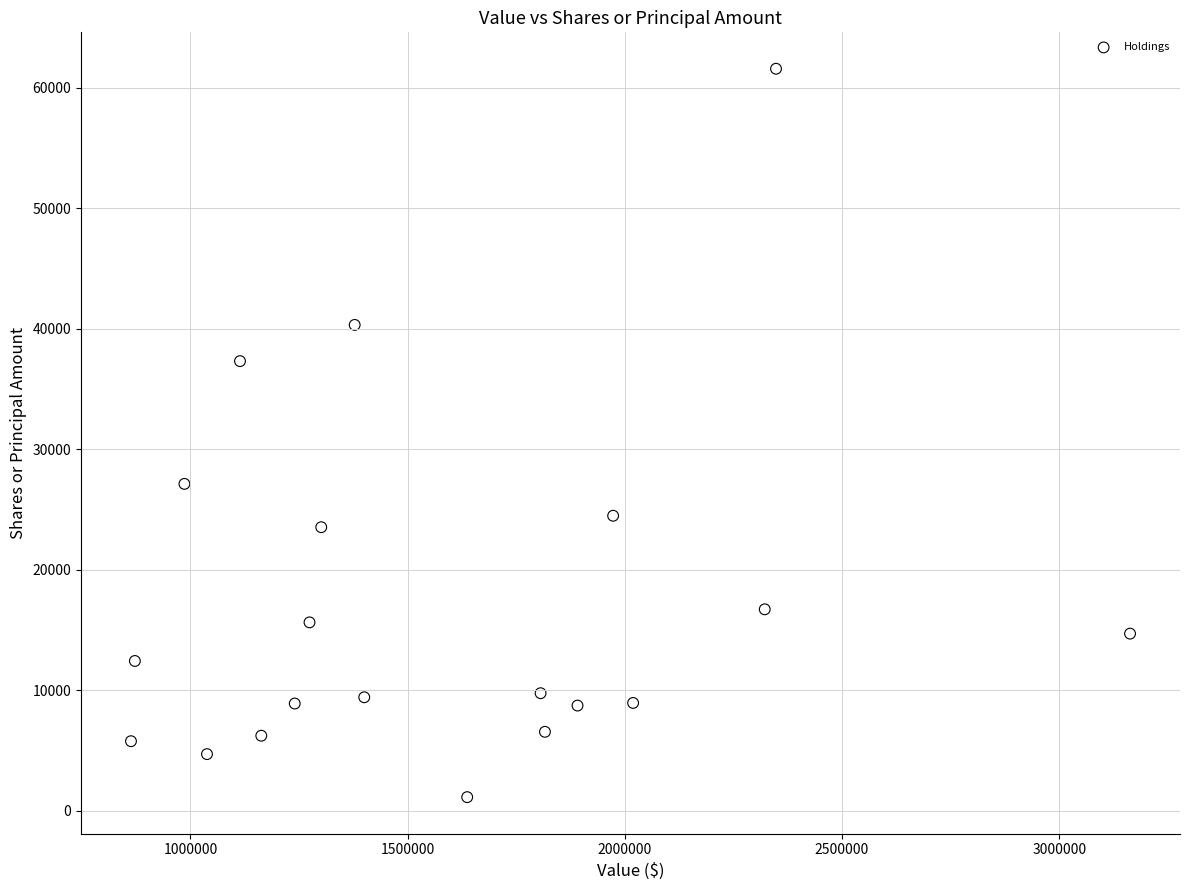

What is the range of Y values (max minus min)?

60463